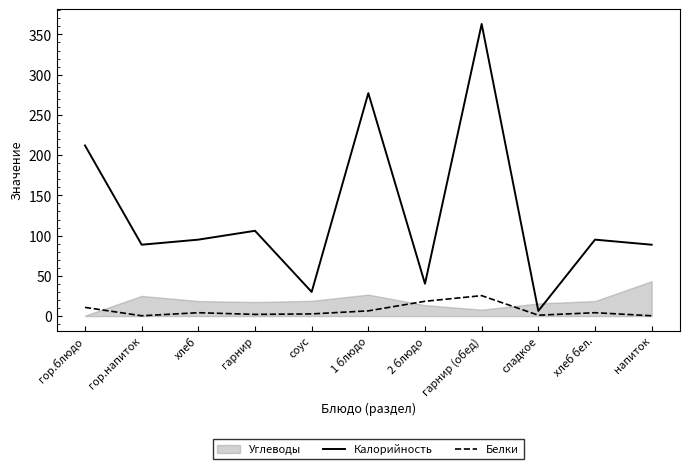

In Белки, how many points are lower than both neighbors (excluding endpoints)?

3